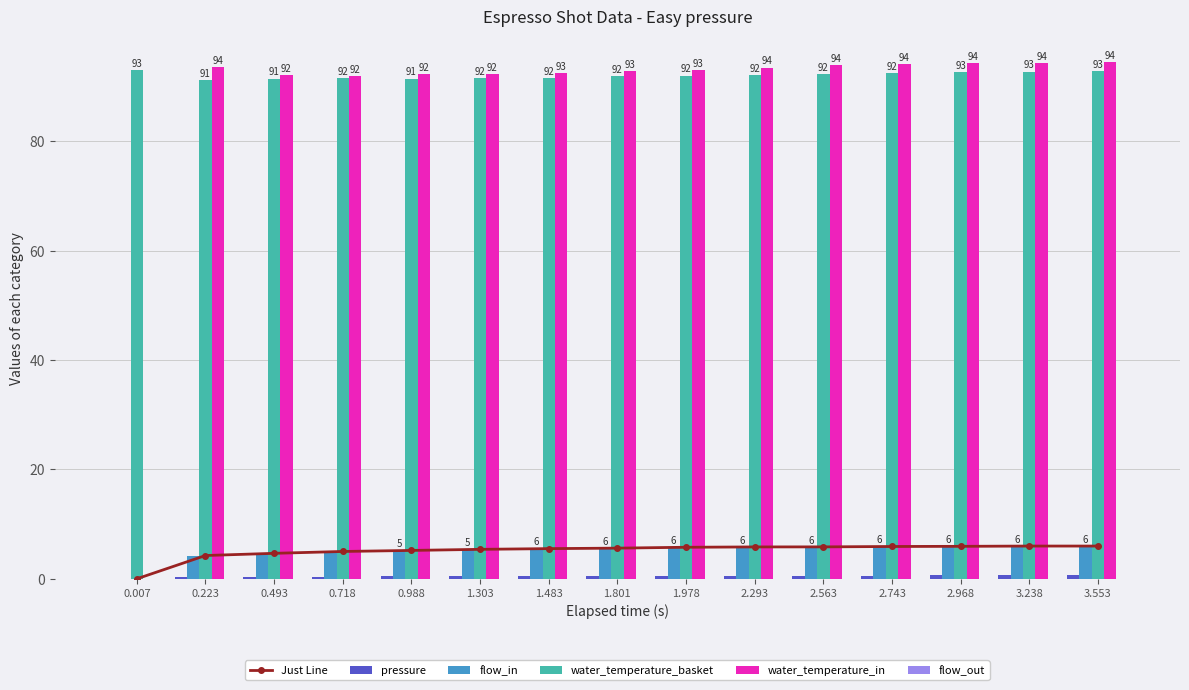

At how many categories does at least one series exceed 71?

15